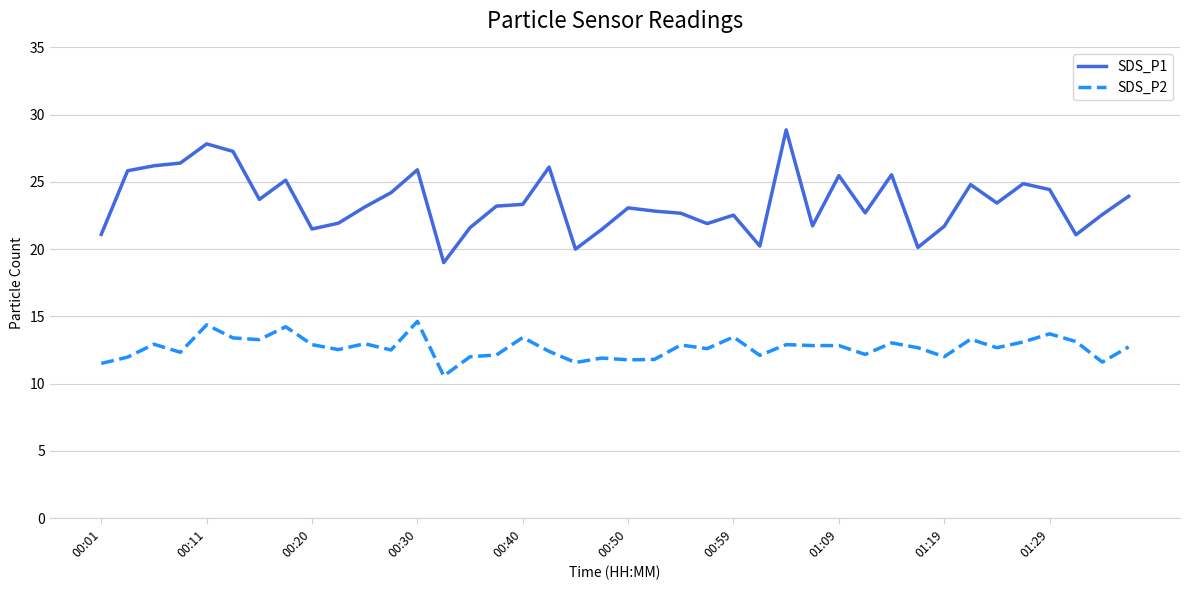

What are all the series names shown in the legend?

SDS_P1, SDS_P2